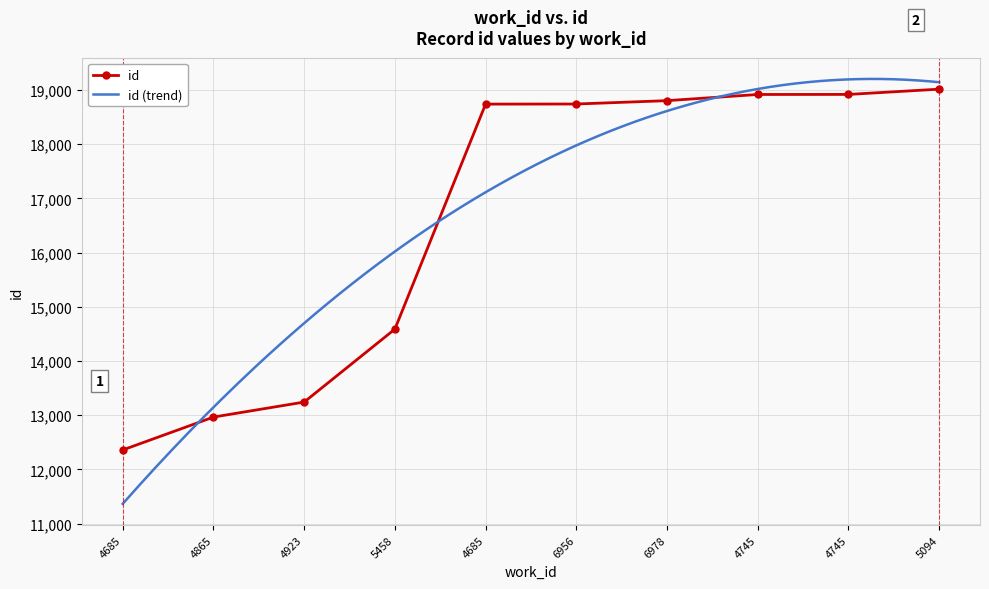

How many values are below 18743?

5